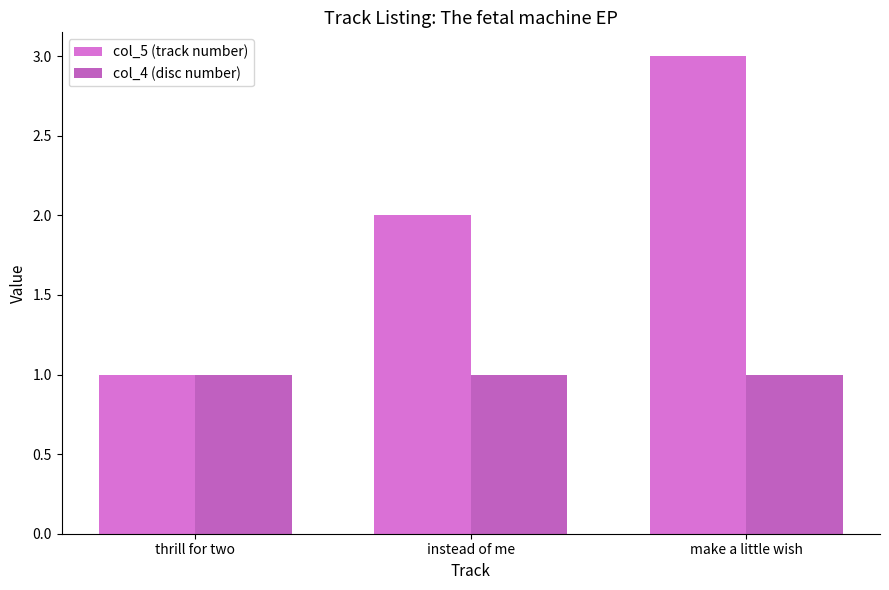

What is the difference between the highest and lowest values at make a little wish?

2